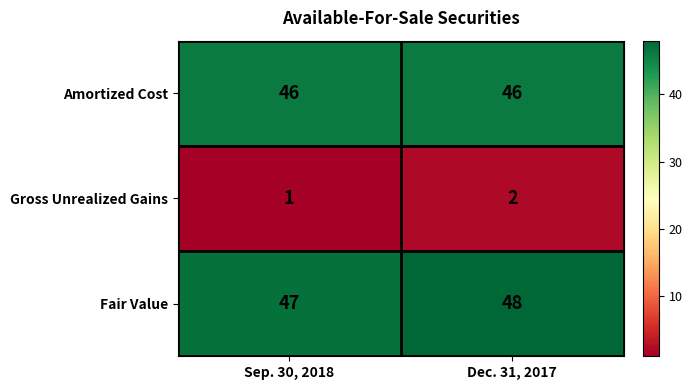

Is it true that Fair Value equals 48 at Dec. 31, 2017?

True